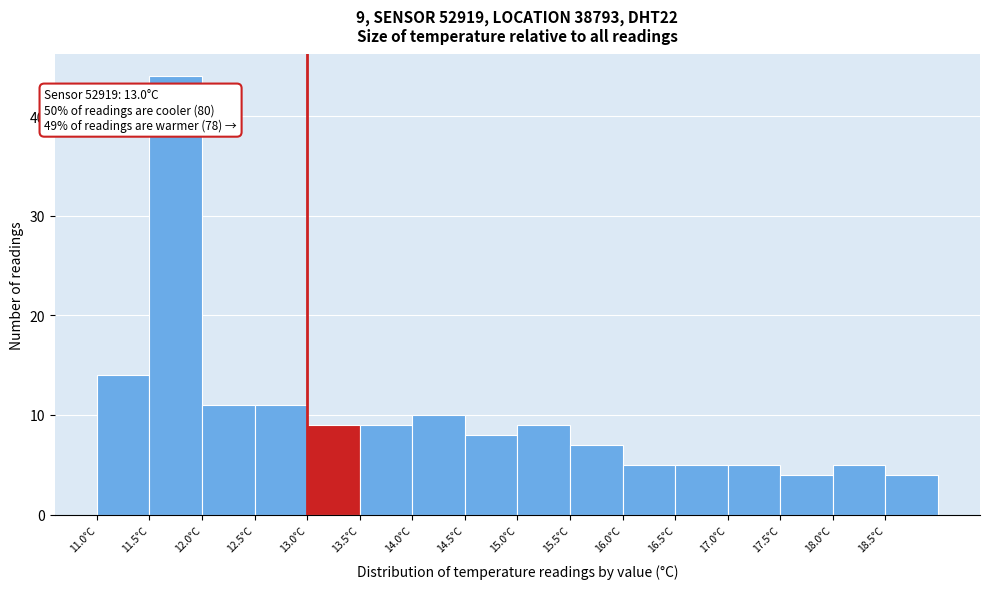

Over which range of the x-axis is the bar tallest?

11.5 to 12.0